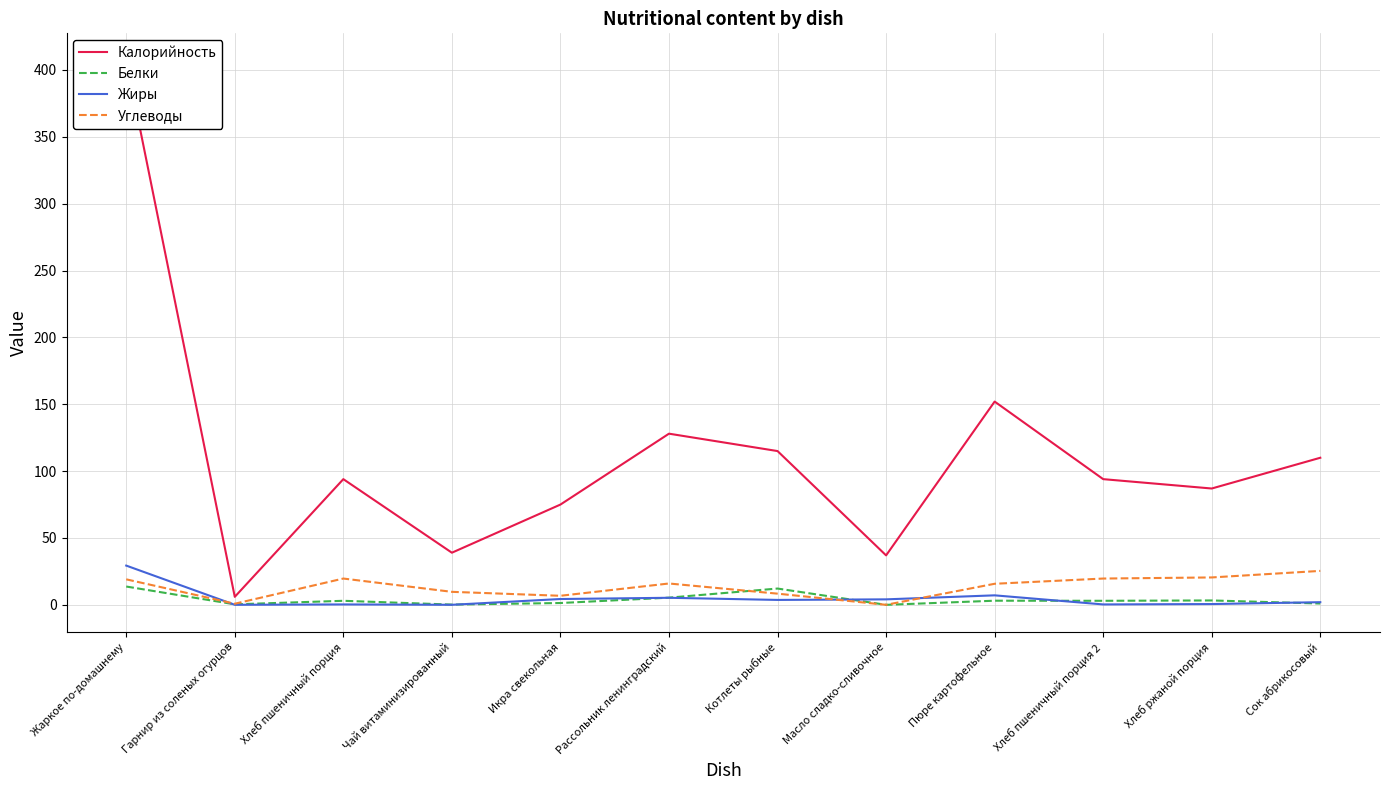

What is the difference between the highest and lowest values at Рассольник ленинградский?

122.7